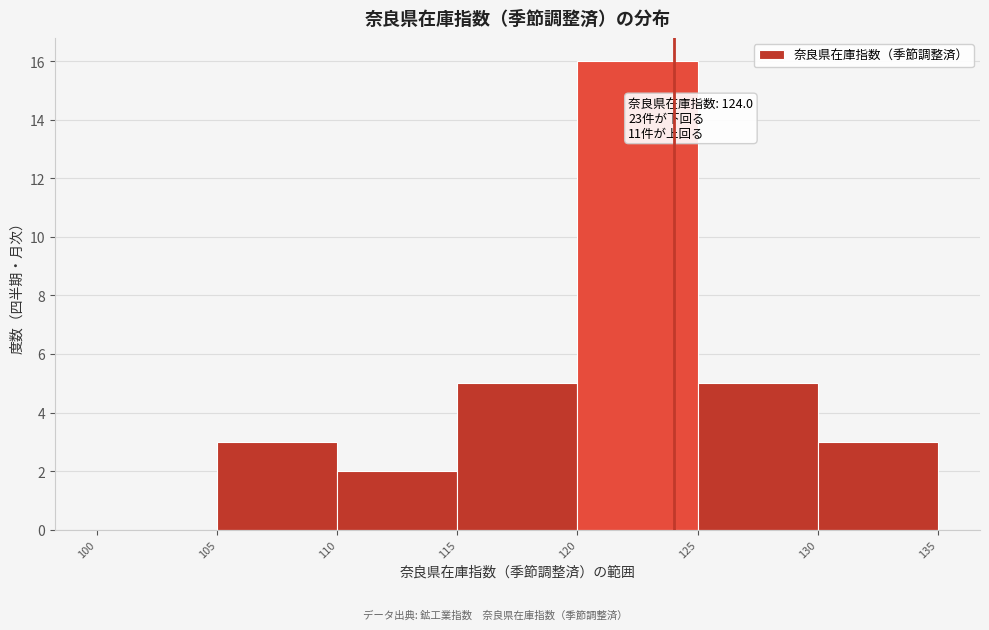

Which range on the x-axis has the tallest bar?

120 to 125